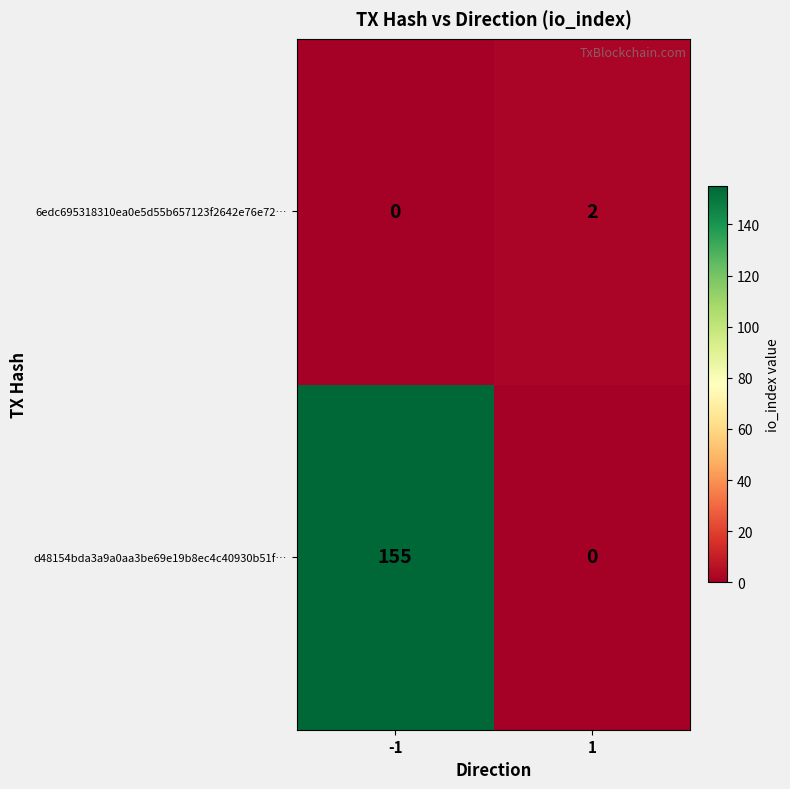

The value of 6edc695318310ea0e5d55b657123f2642e76e72… at 1 is 3. True or false?

False